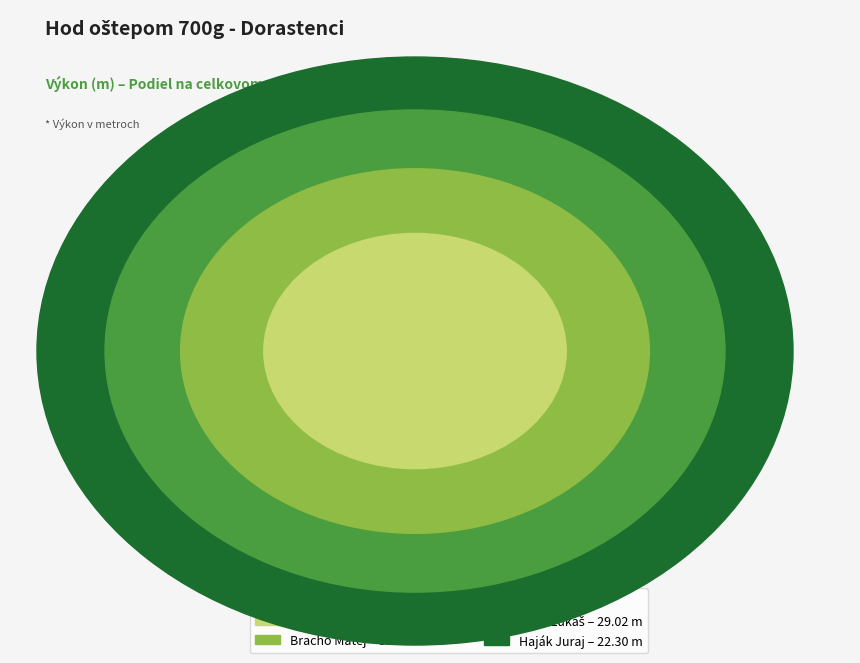

Does Bracho Matej account for over 50% of the chart?

No